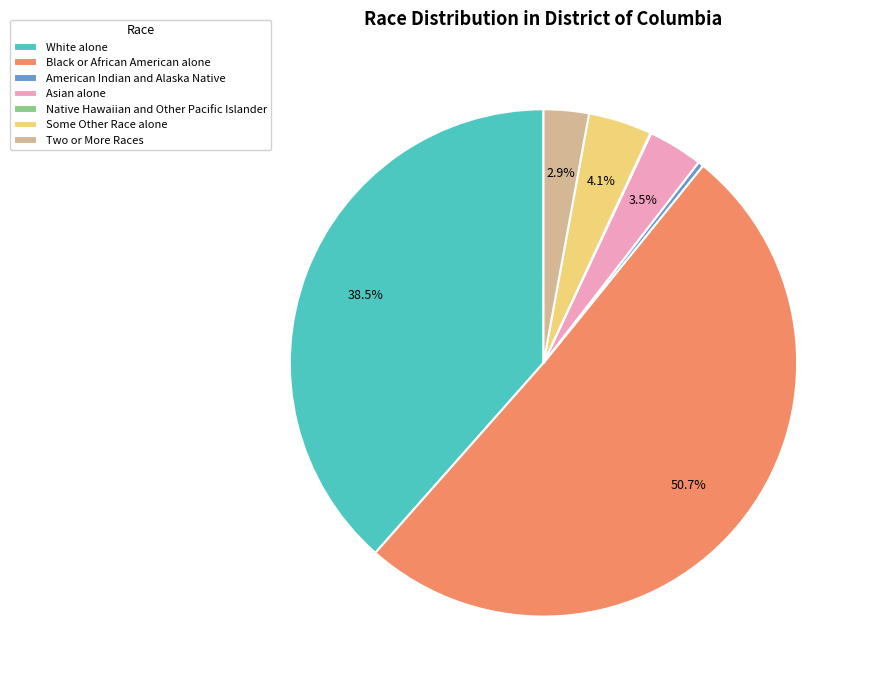

What is the ratio of the value at Some Other Race alone to the value at Asian alone?

1.2